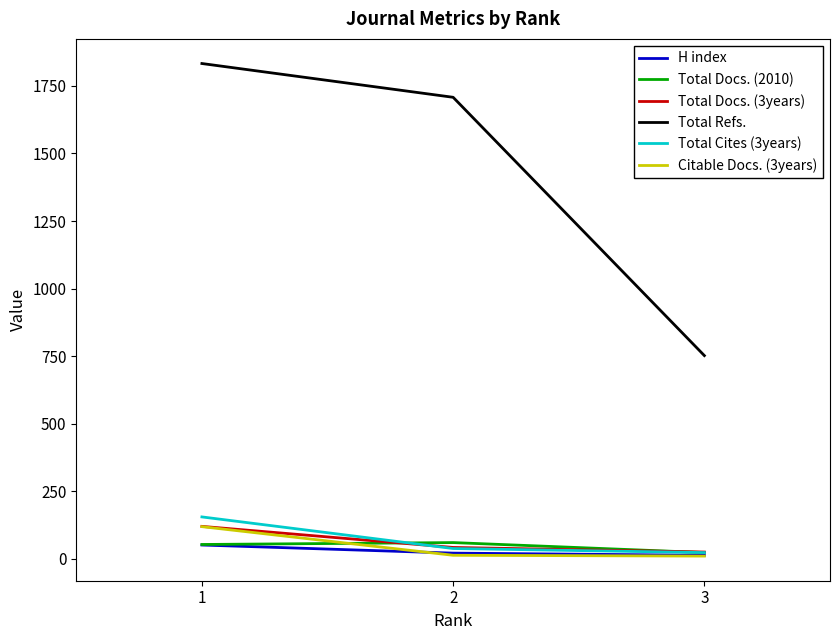

Count the number of data series in this chart.

6